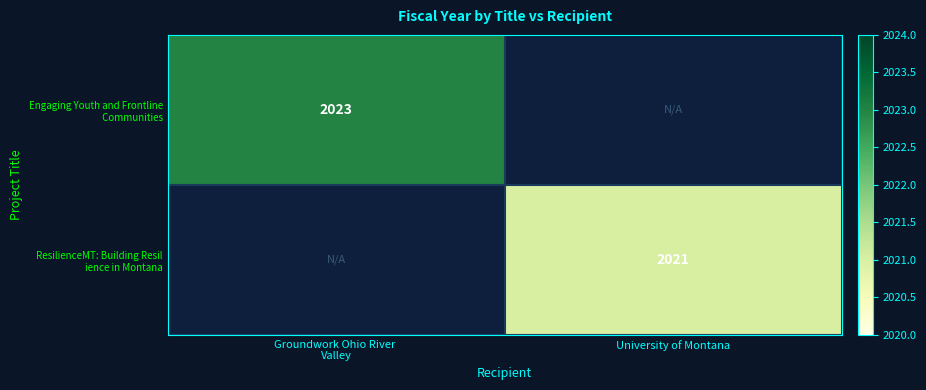

Rank the categories by ResilienceMT: Building Resil ience in Montana value from highest to lowest.

University of Montana, Groundwork Ohio River Valley